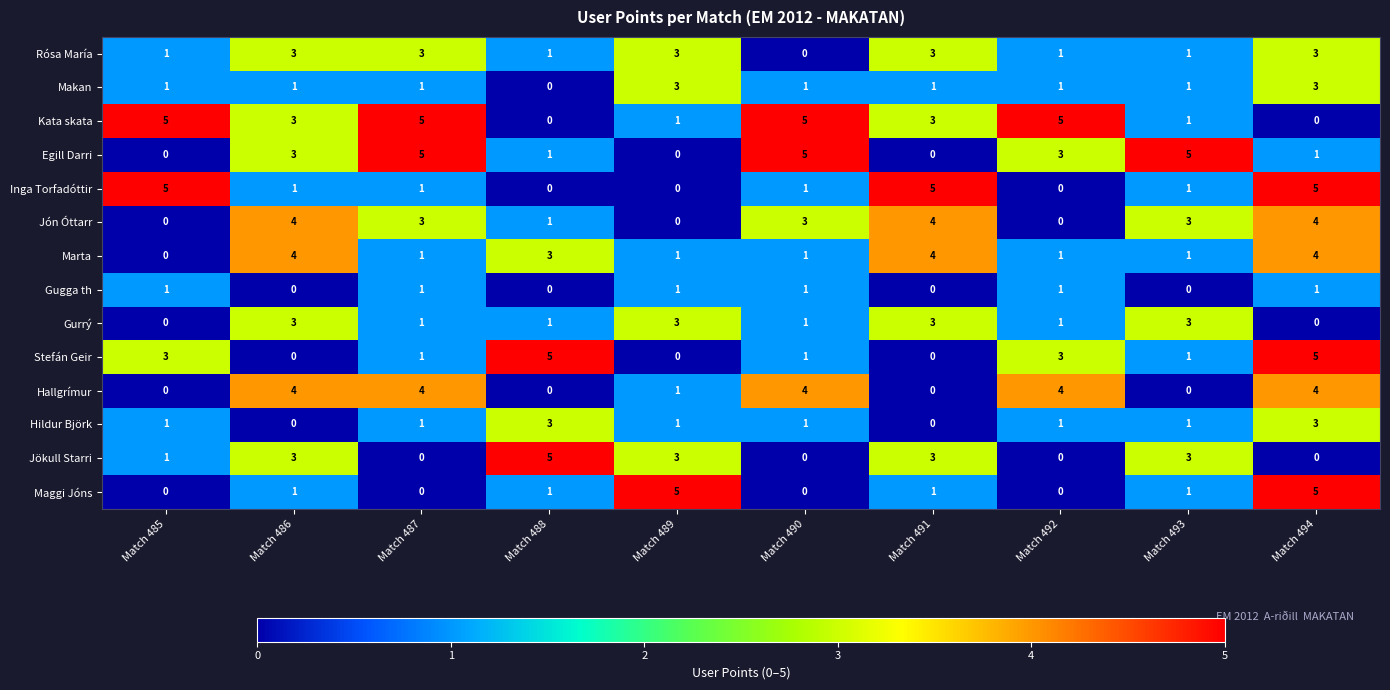

What is the difference between the second highest and minimum values in the Inga Torfadóttir series?

5